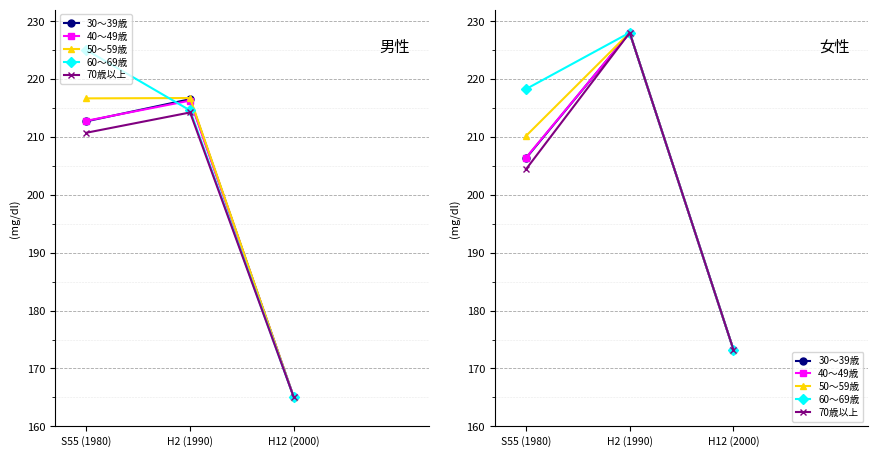

What are all the series names shown in the legend?

30～39歳, 40～49歳, 50～59歳, 60～69歳, 70歳以上